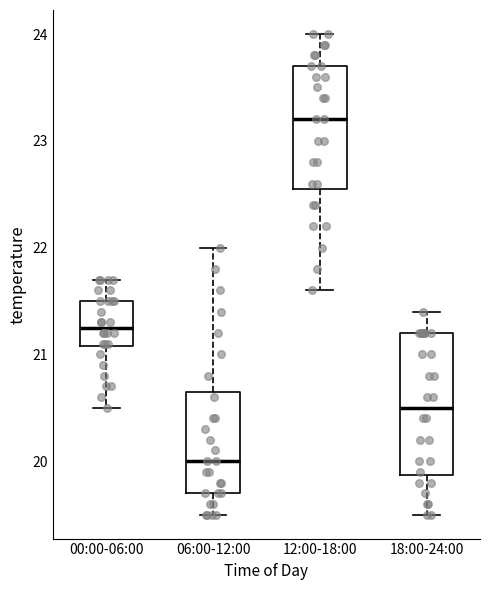

Which box is the tallest, from its lower edge to its upper edge?

18:00-24:00